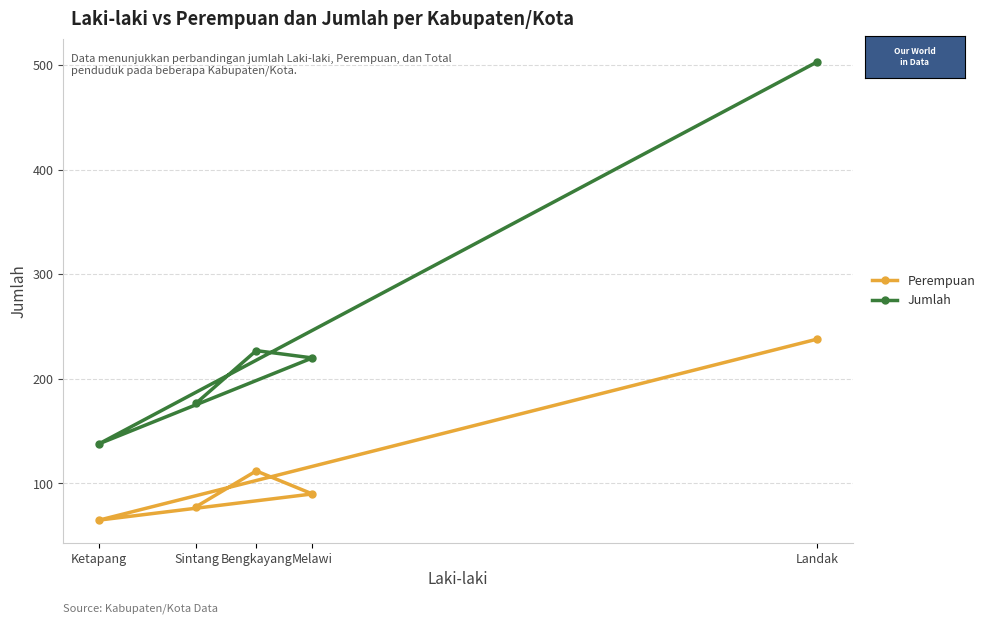

True or false: Perempuan and Jumlah intersect in this chart.

False